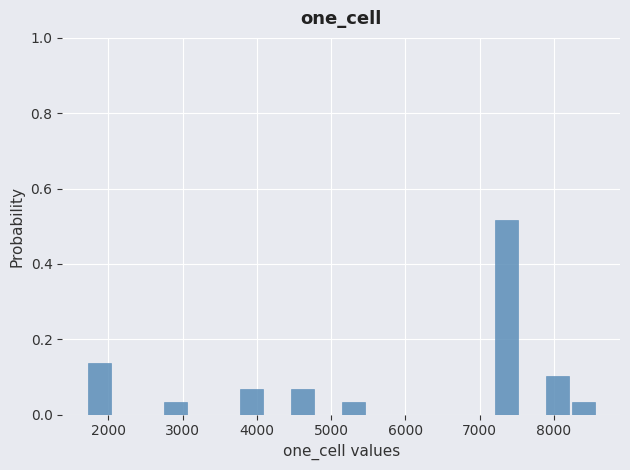

Read against the x-axis, roughly where is the centre of the tallest bar?

7400